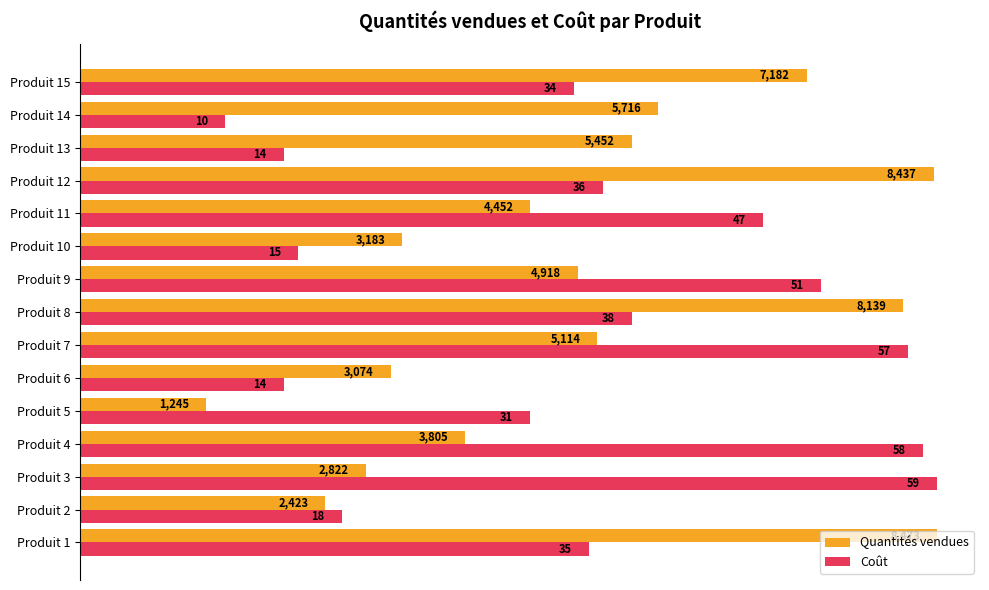

What are all the series names shown in the legend?

Quantités vendues, Coût